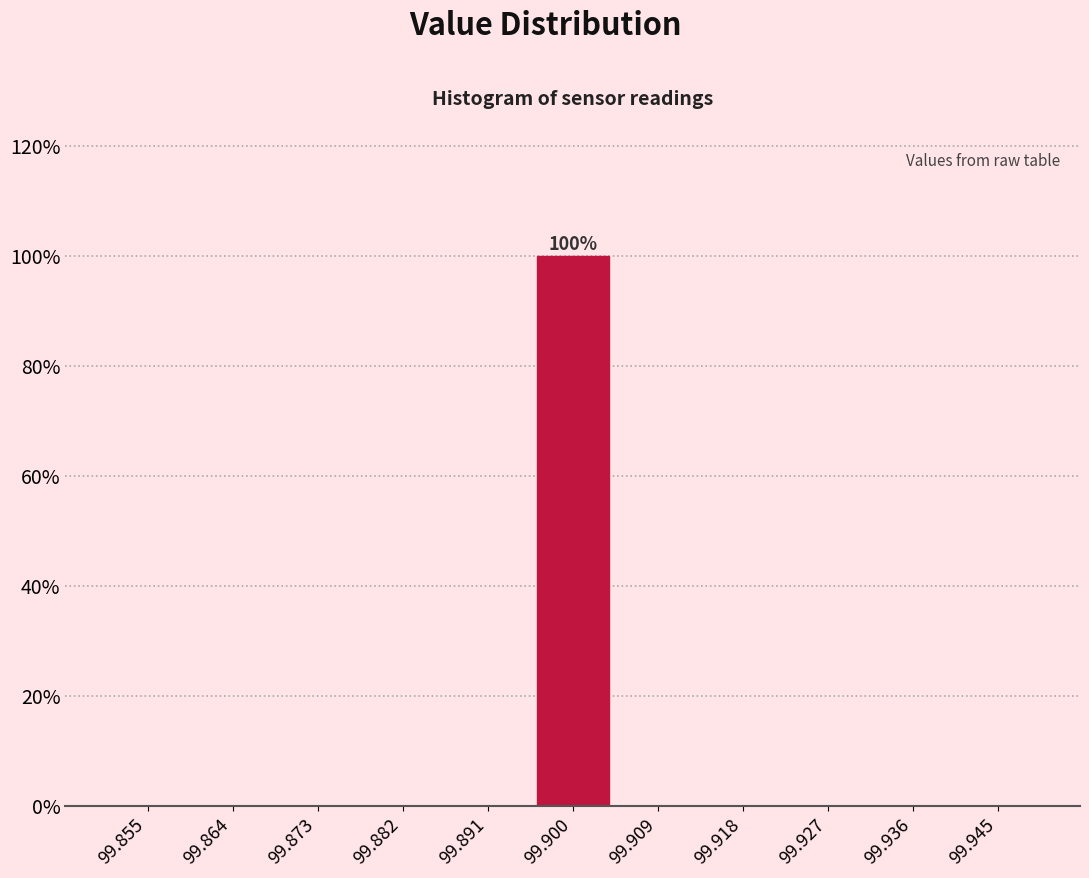

Over which range of the x-axis is the bar tallest?

99.895 to 99.905